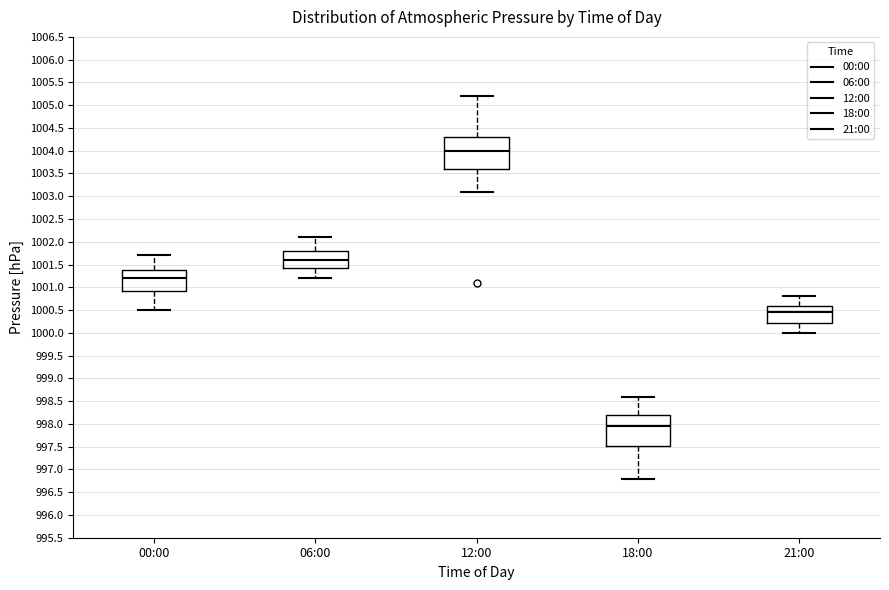

Reading left to right, read every box against the y-axis: the position of its median line, the range the box covers, and the ends of its whiskers. The values are not printed on the chart, so give them approximately, as read against the axis.

00:00: median 1001.20, box 1000.95 to 1001.40, whiskers 1000.50 to 1001.70
06:00: median 1001.60, box 1001.45 to 1001.80, whiskers 1001.20 to 1002.10
12:00: median 1004.00, box 1003.60 to 1004.30, whiskers 1003.10 to 1005.20
18:00: median 997.95, box 997.55 to 998.20, whiskers 996.80 to 998.60
21:00: median 1000.45, box 1000.25 to 1000.60, whiskers 1000.00 to 1000.80